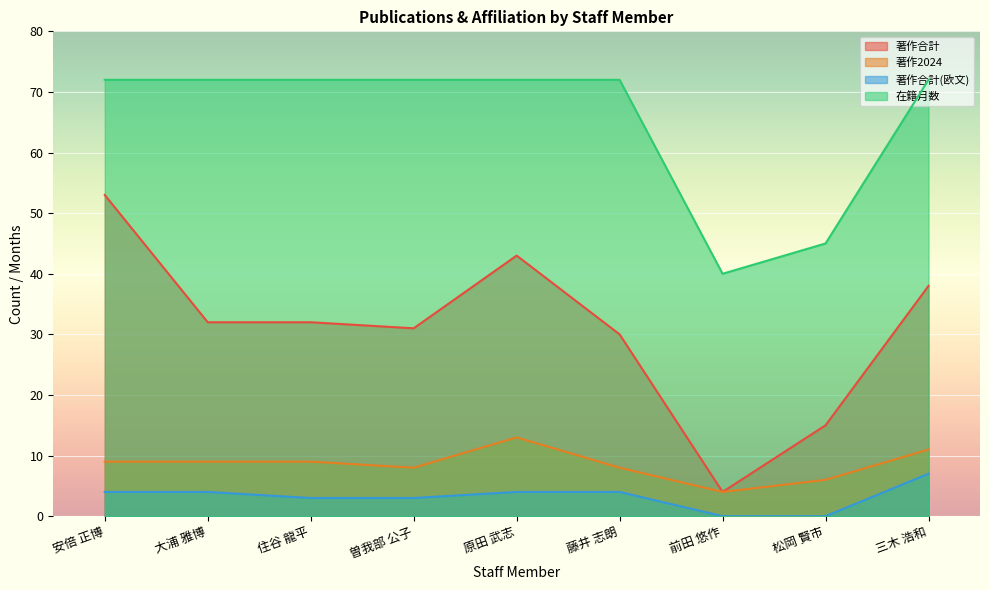

At which category does 著作2024 reach its first local peak?

原田 武志